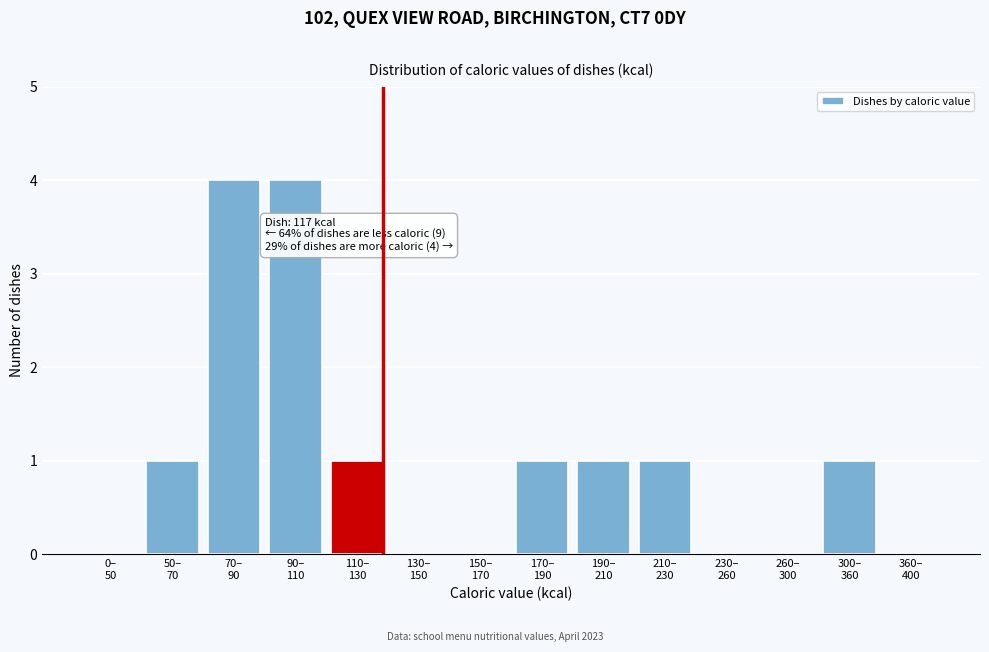

What is the sum of all values?

14